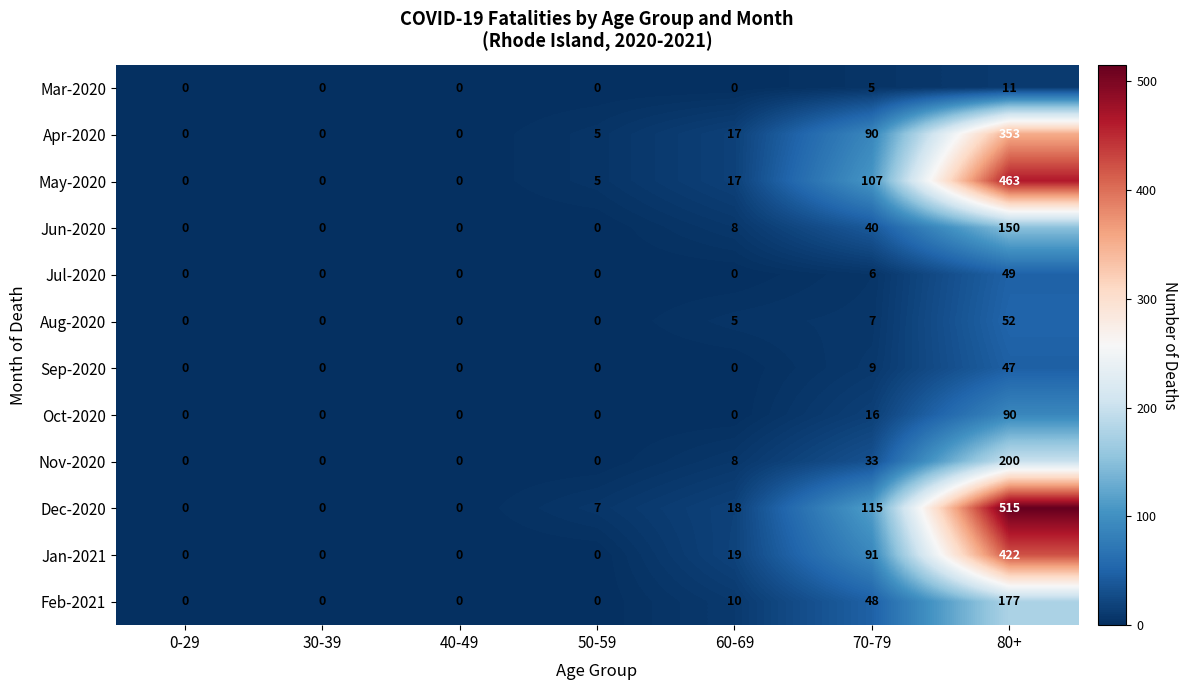

How many categories are shown in the chart?

7